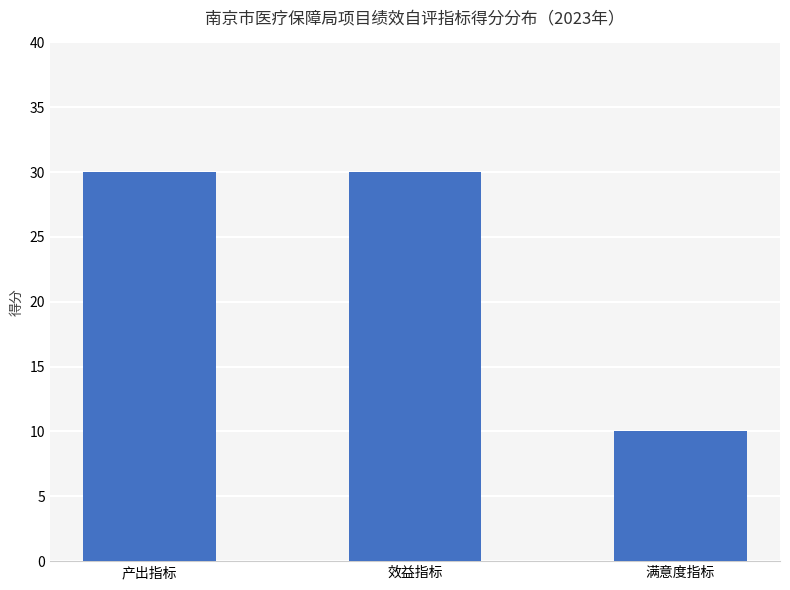

What is the label of the 3rd bar from the left?

满意度指标